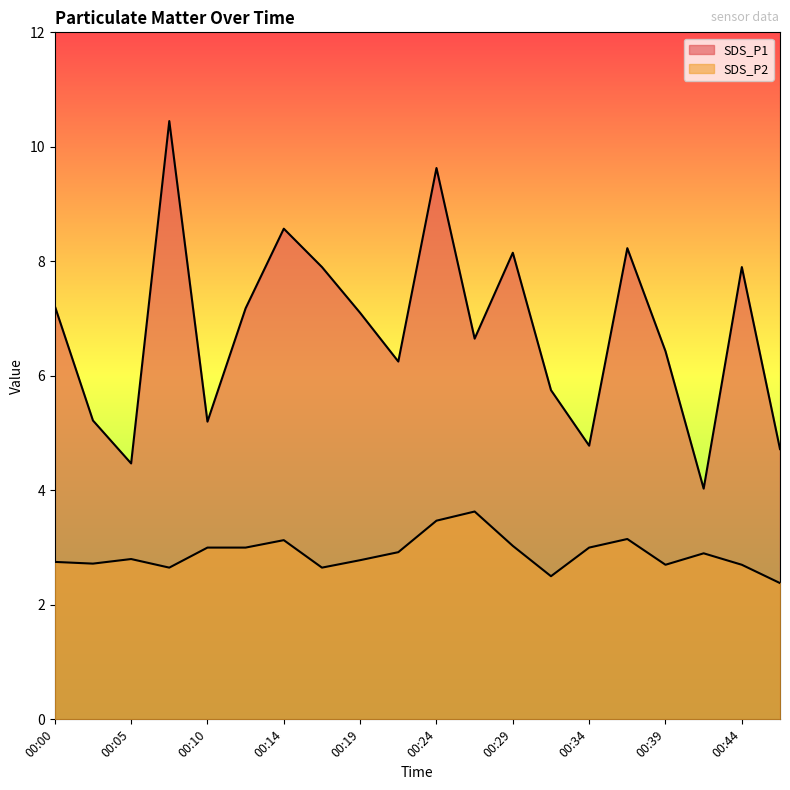

How many lines are shown in the chart?

2